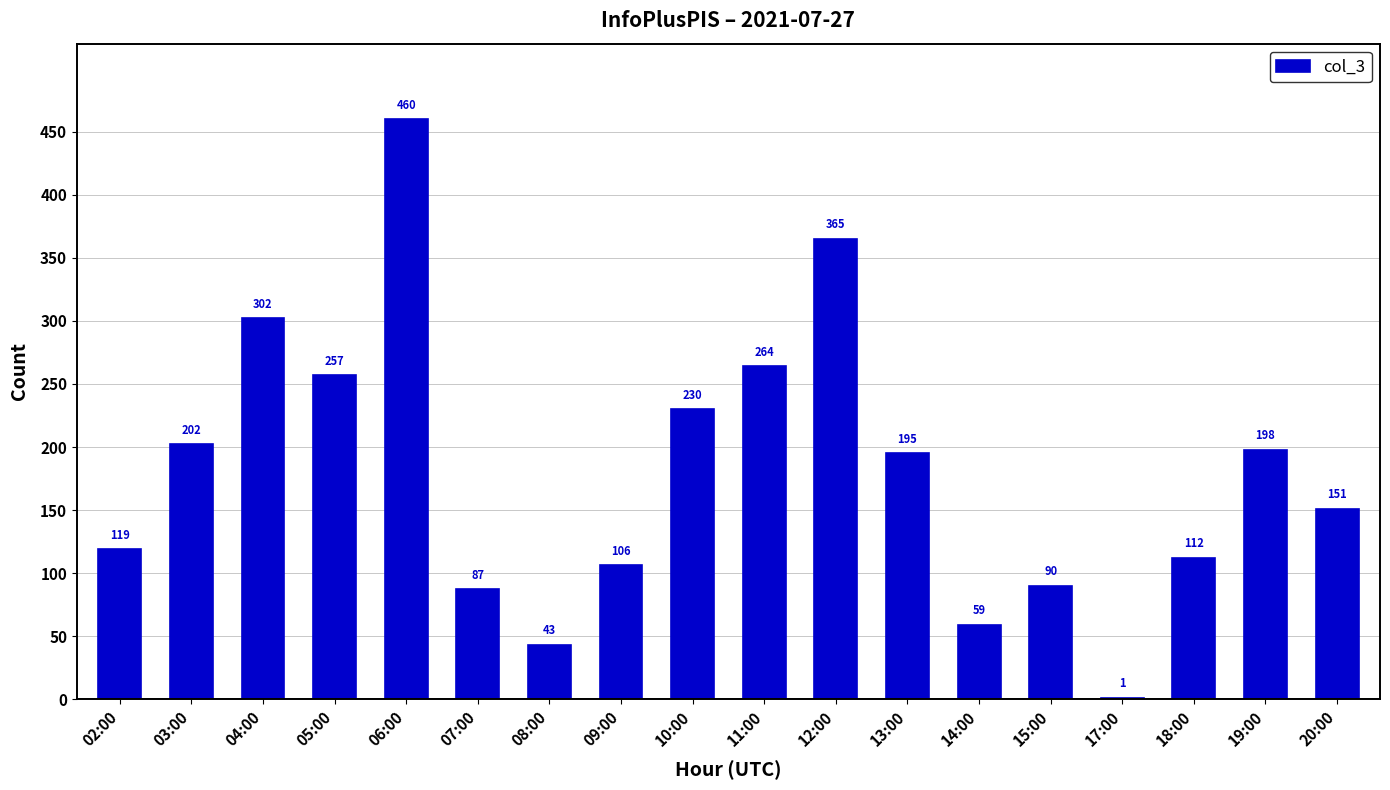

Where does the data first go above 195?

03:00